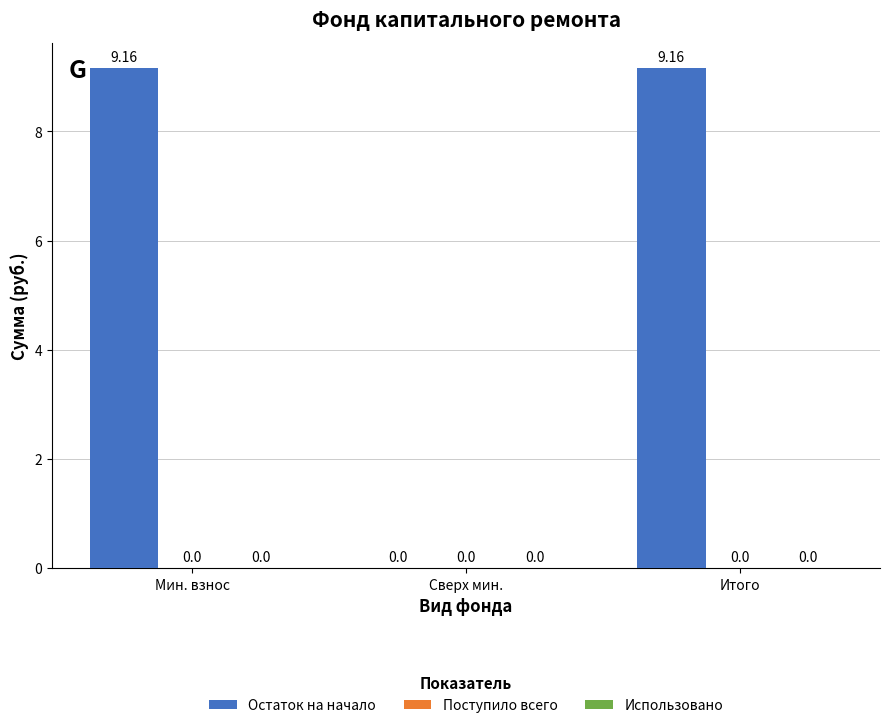

What is the sum of the values at Мин. взнос and Сверх мин.?

9.2